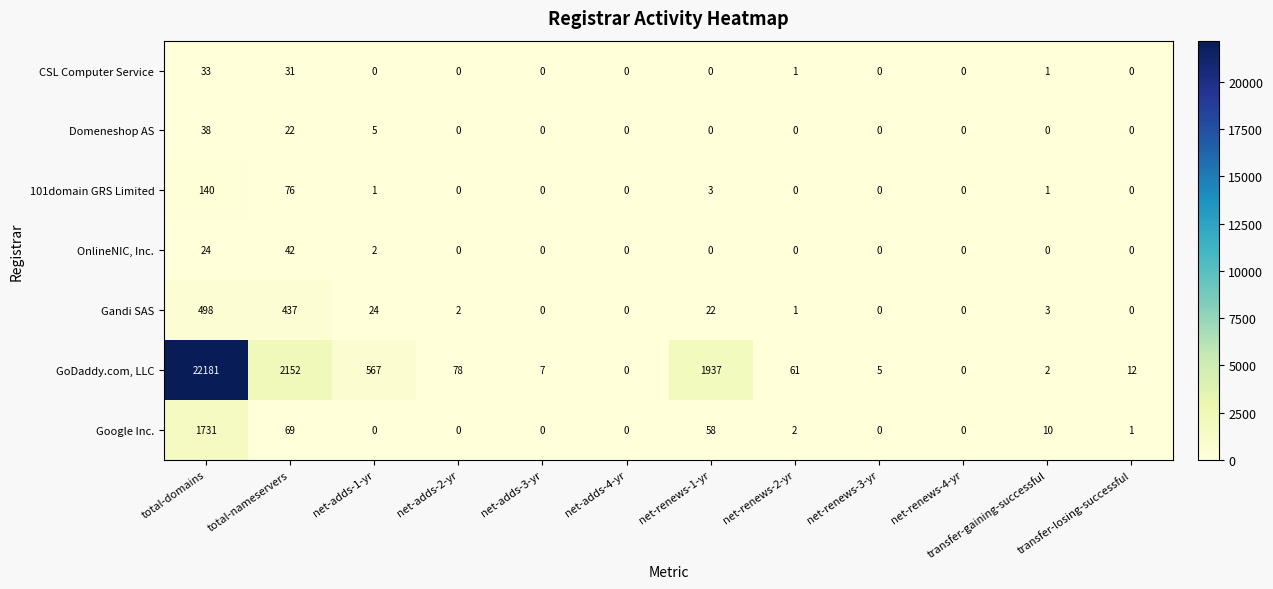

Which series has the largest range (max minus min)?

GoDaddy.com, LLC